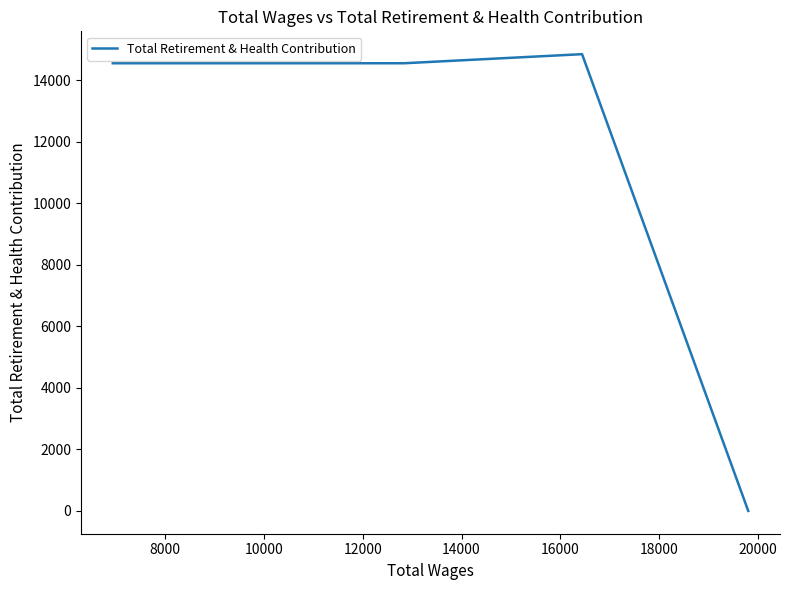

Reading left to right, transcribe all the data shown in this chart.

14557	14557	14852	0	0